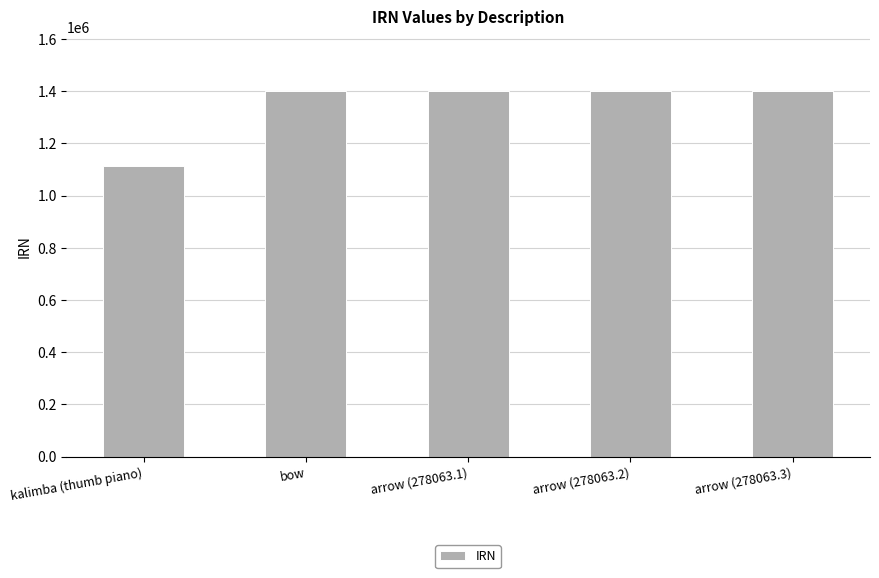

What position from the left is kalimba (thumb piano)?

1